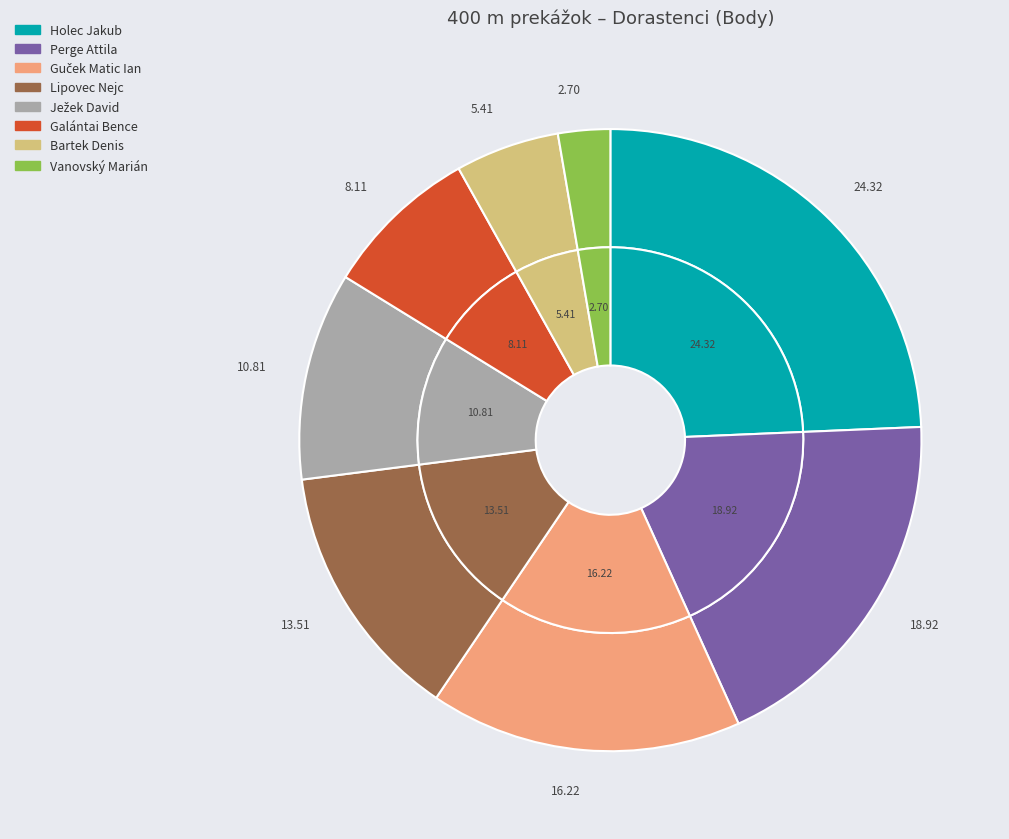

Count the number of slices in the pie.

8